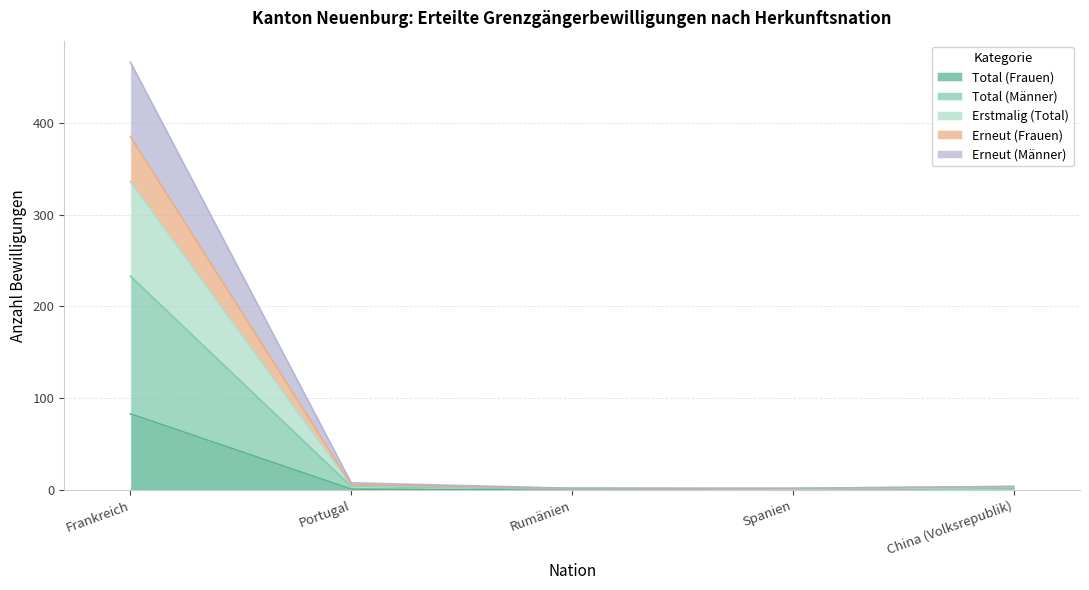

What is the maximum value for Total (Frauen)?

83